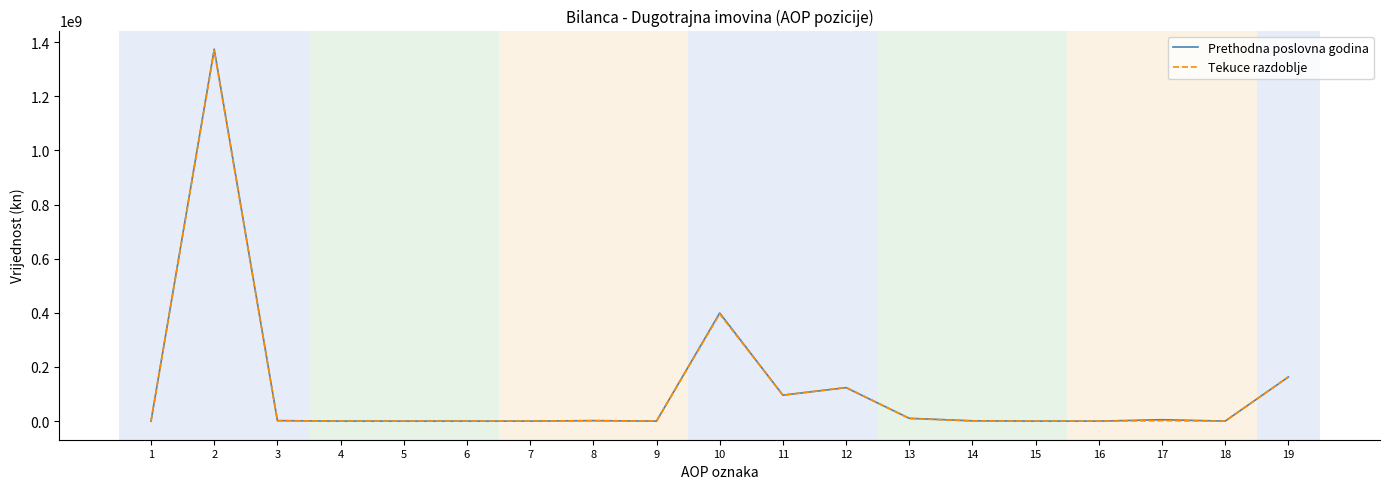

Where is Prethodna poslovna godina nearest to the value 687178661?

10